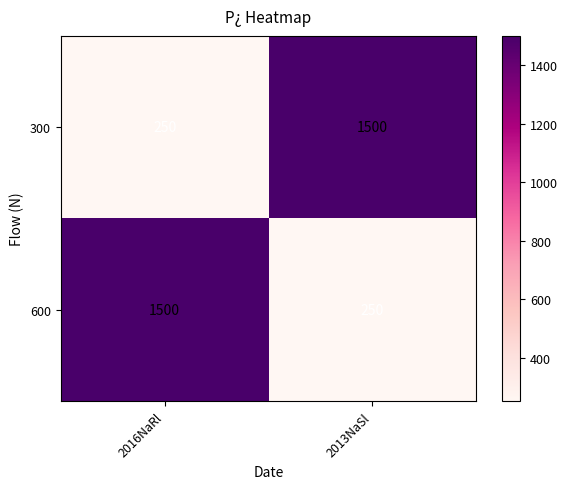

Is the value of 600 at 2013NaSl greater than the value of 300 at 2013NaSl?

No